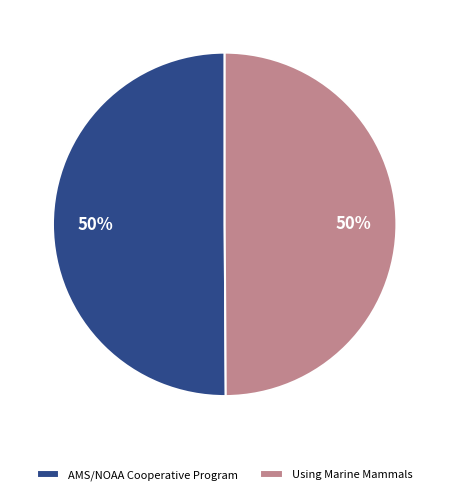

The Using Marine Mammals slice represents 50% of the pie. True or false?

True